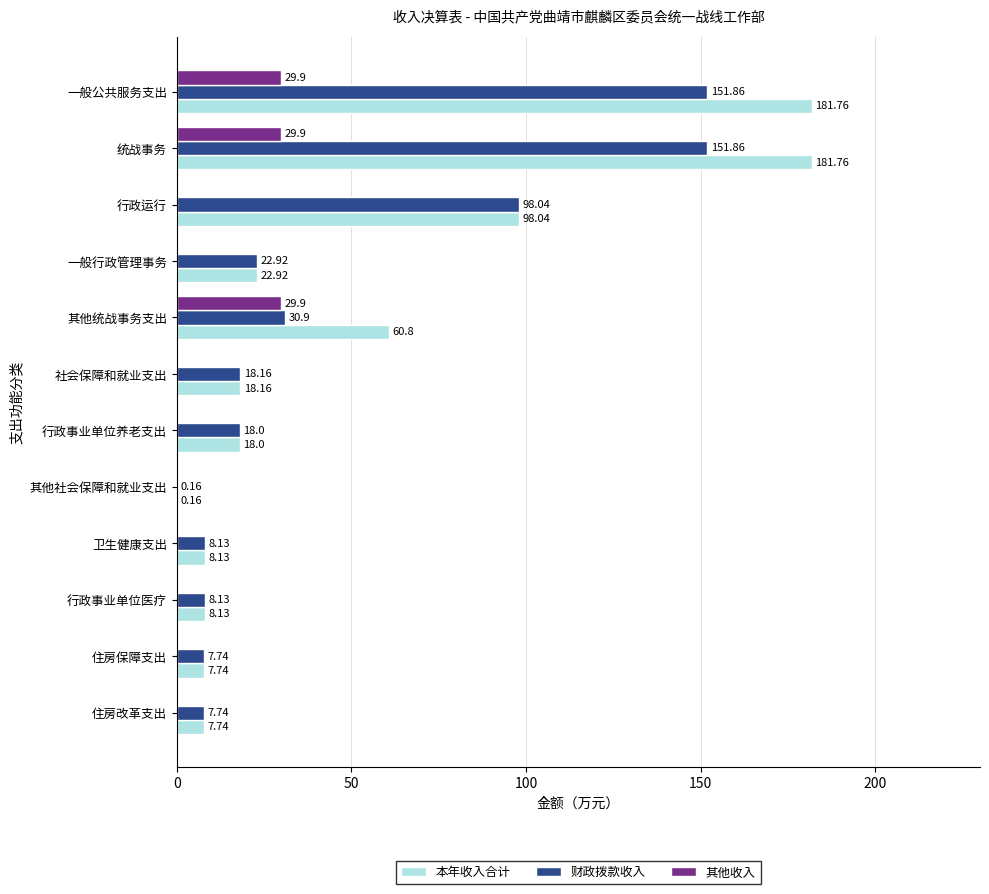

At which label is 财政拨款收入 closest to 76?

行政运行